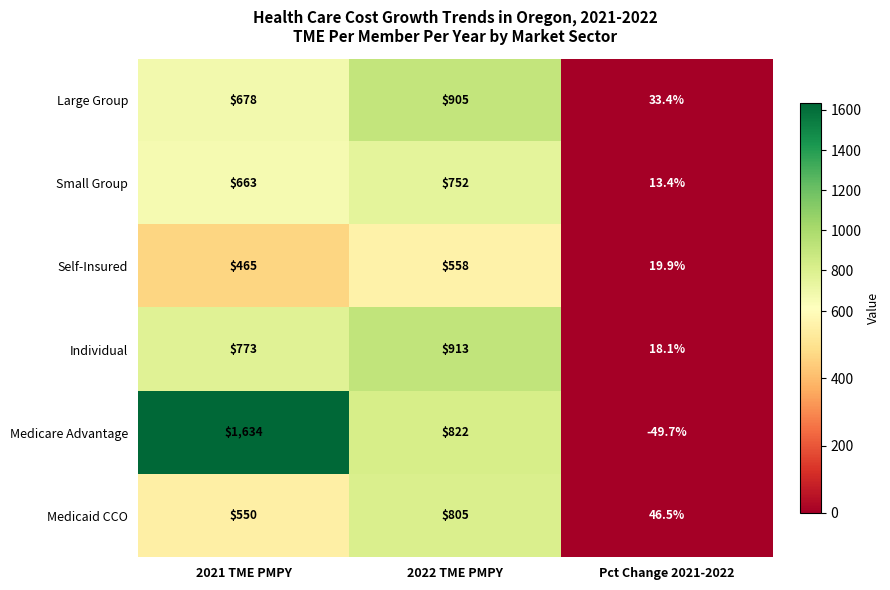

Between 2022 TME PMPY and Pct Change 2021-2022, which series saw the biggest shift?

Individual